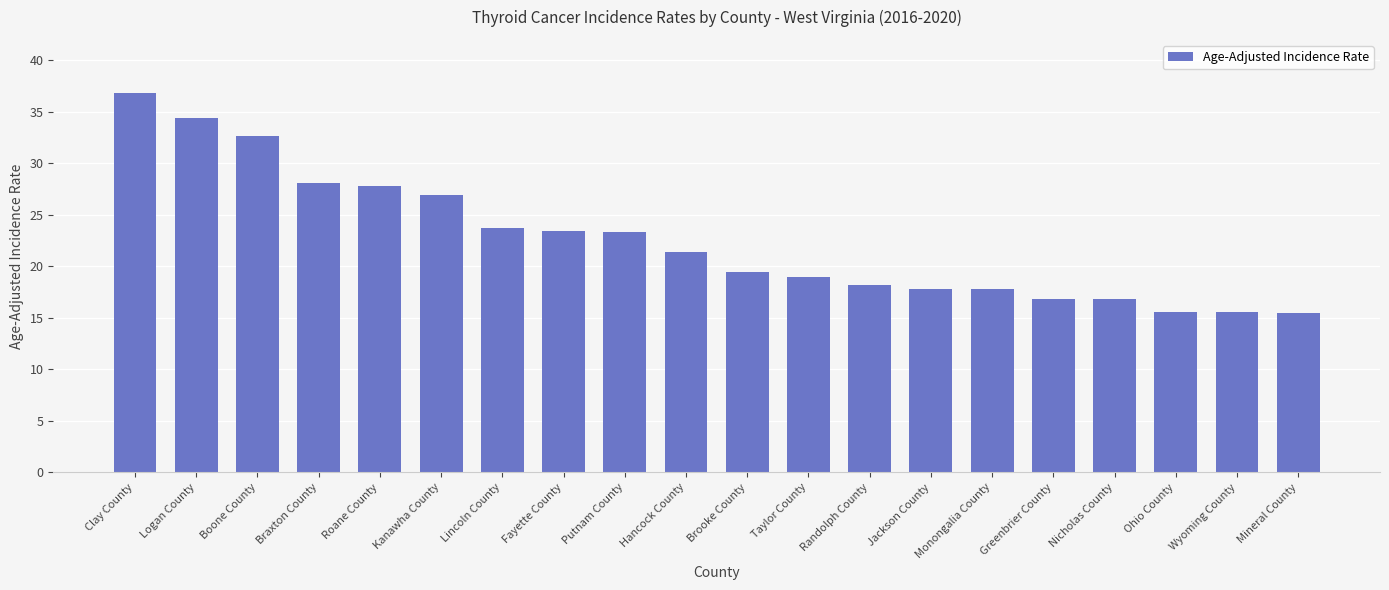

Which has a higher value, Brooke County or Roane County?

Roane County